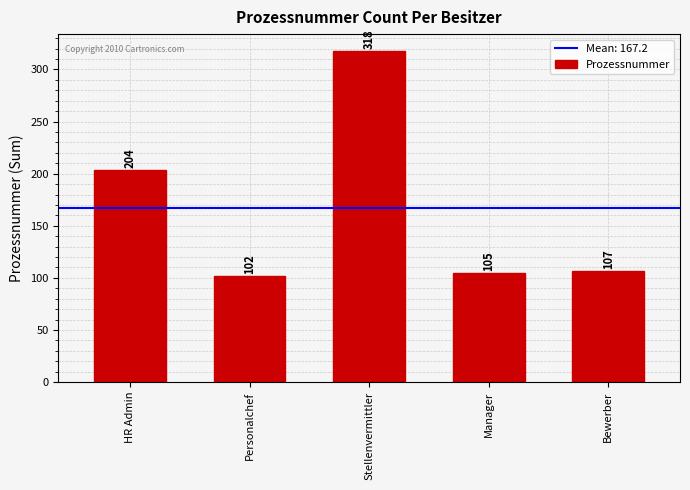

The chart shows a value of 22 at Manager. True or false?

False